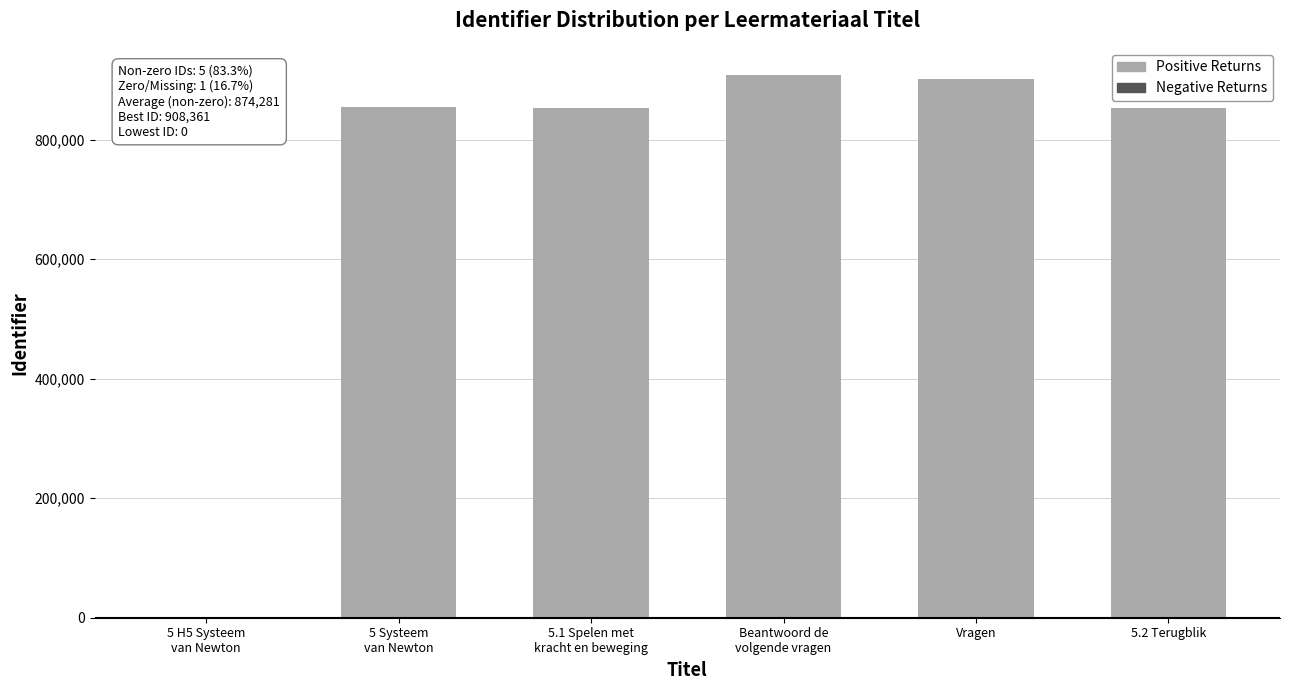

What is the greatest value displayed?

908361